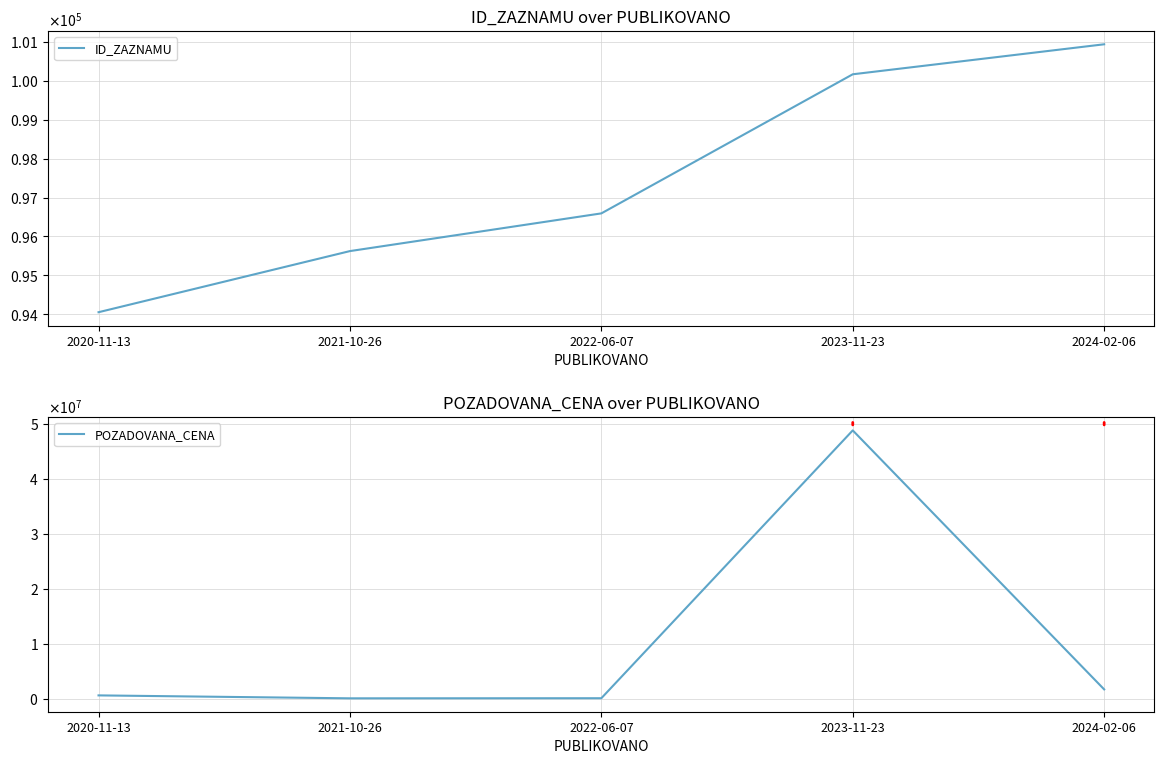

Which series has the largest range (max minus min)?

POZADOVANA_CENA